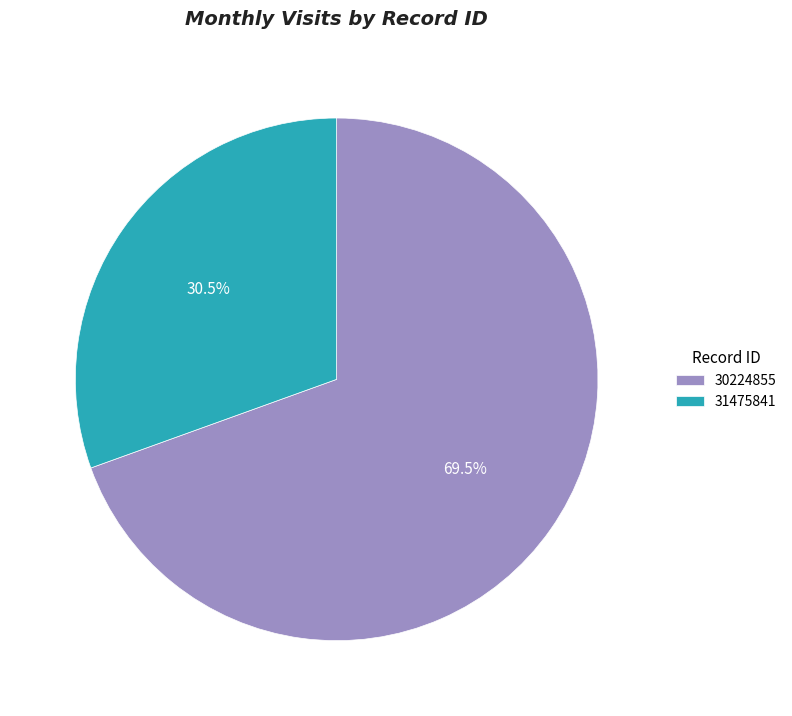

To the nearest percent, what is the average slice percentage?

50%